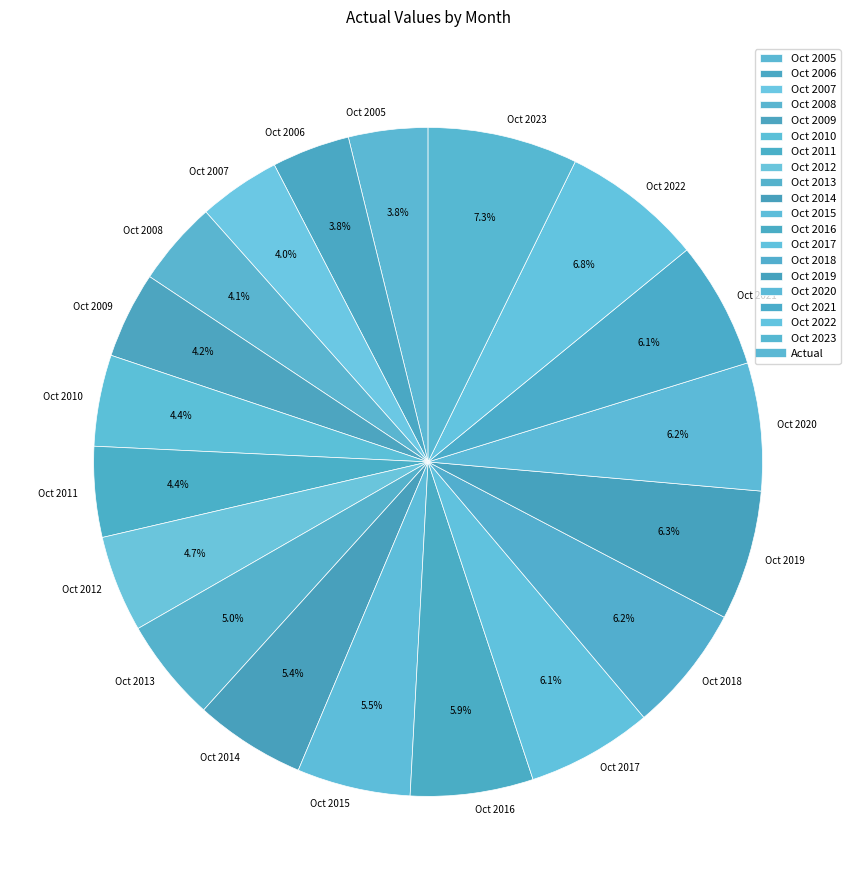

To the nearest percent, what is the difference between the Oct 2013 and Oct 2009 slice percentages?

1%